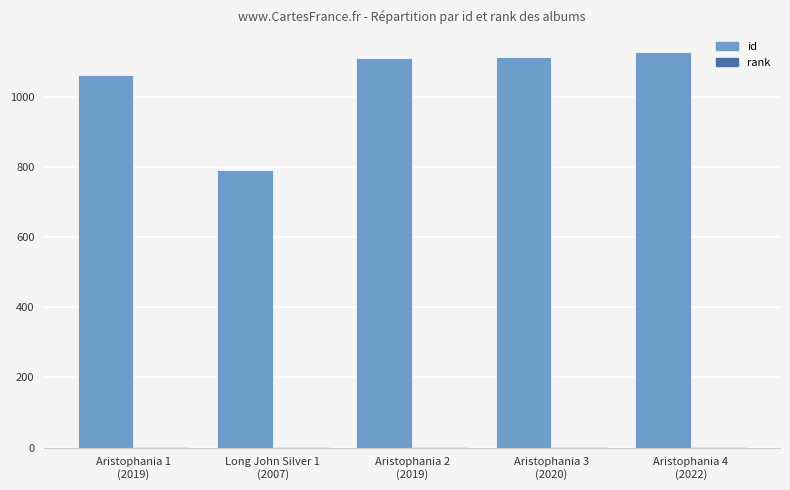

Which series has the largest total across all categories?

id